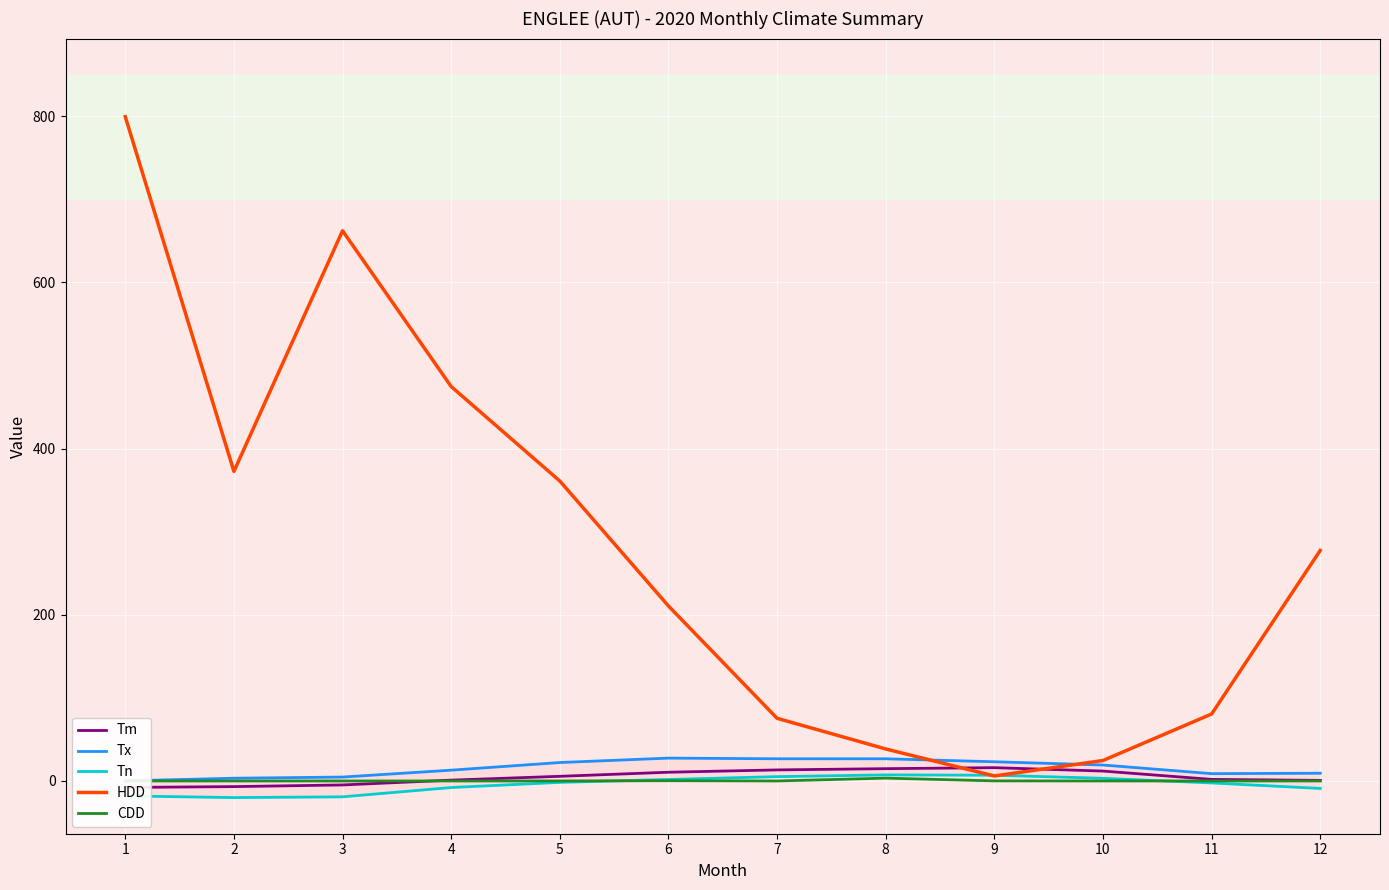

How many data points does each series have?

12